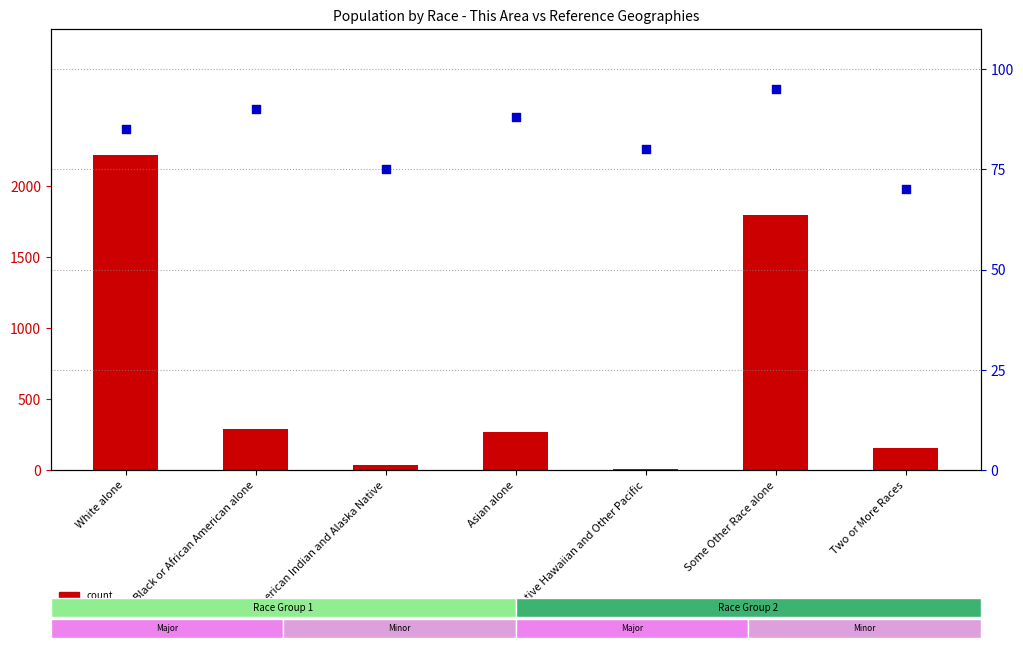

Which series reaches the maximum Y coordinate?

count